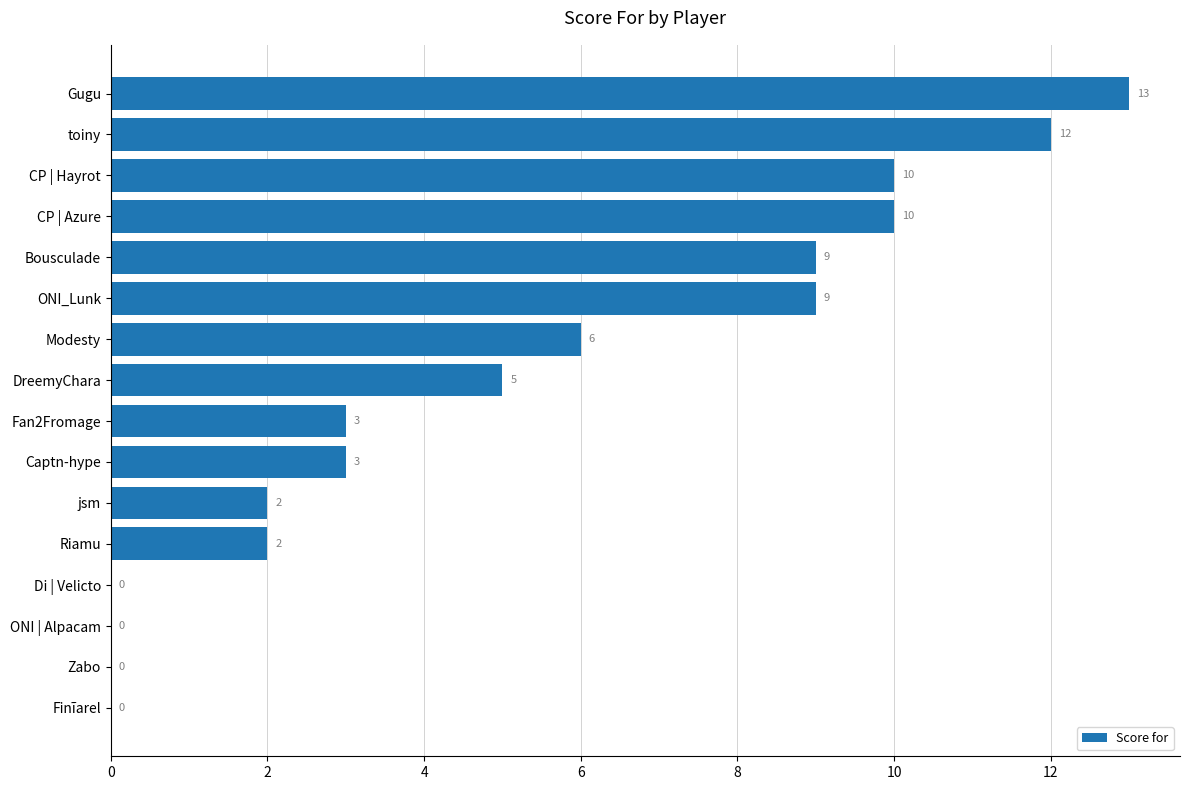

Where is the data nearest to the value 6?

Modesty